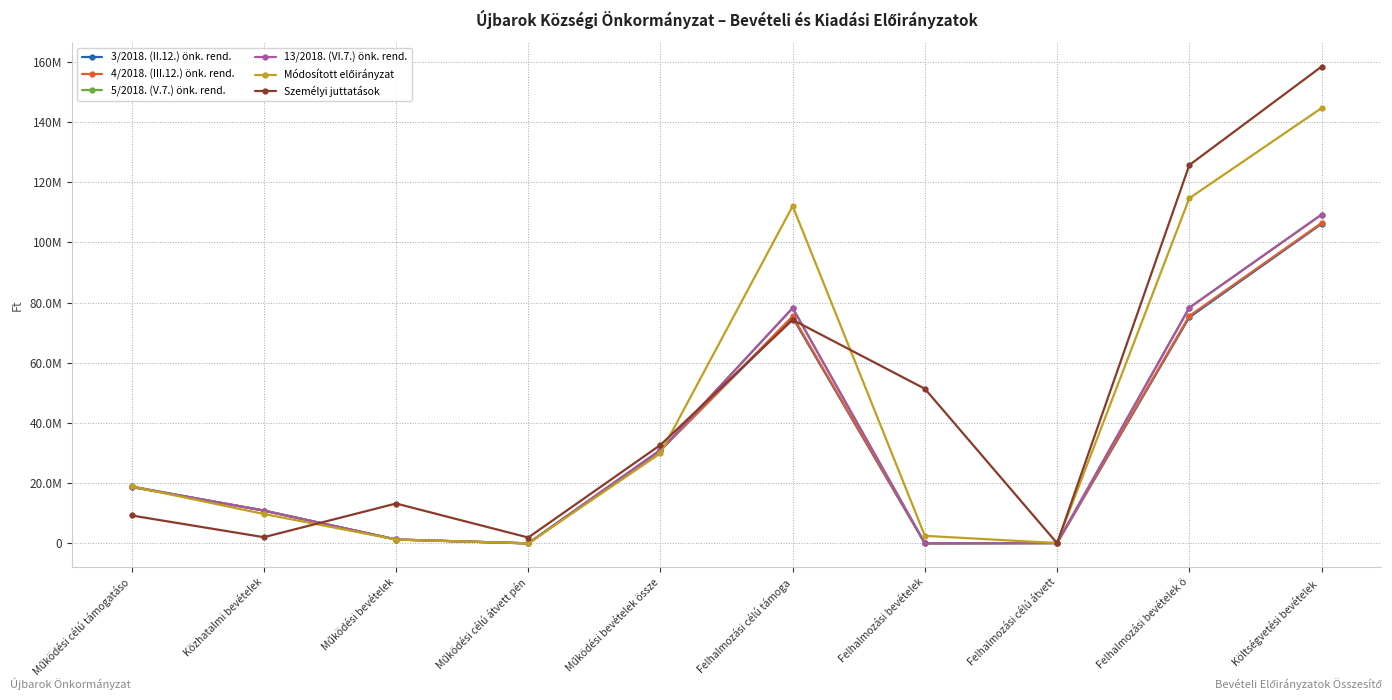

Which series has the widest spread of values?

Személyi juttatások